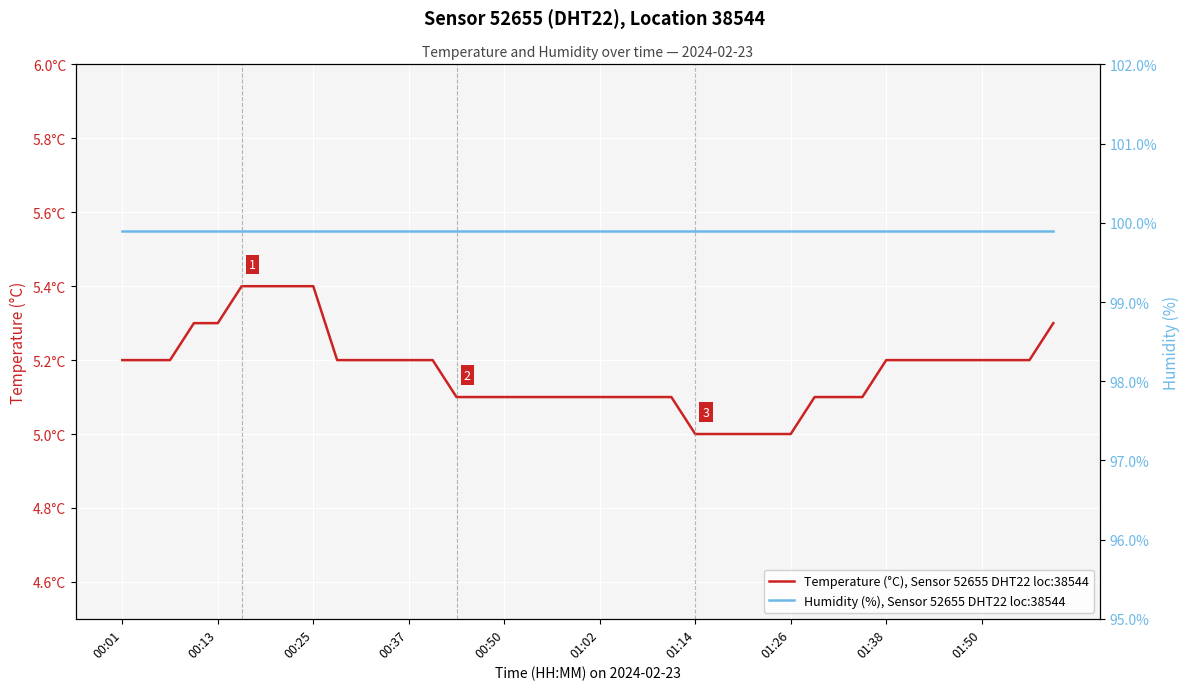

At which label does Humidity (%), Sensor 52655 DHT22 loc:38544 reach its minimum?

00:01